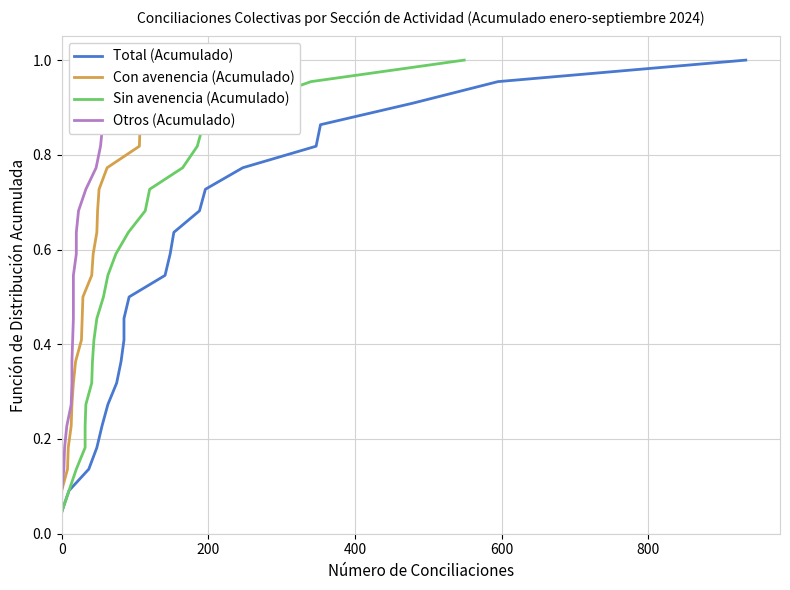

How many categories are shown in the chart?

22